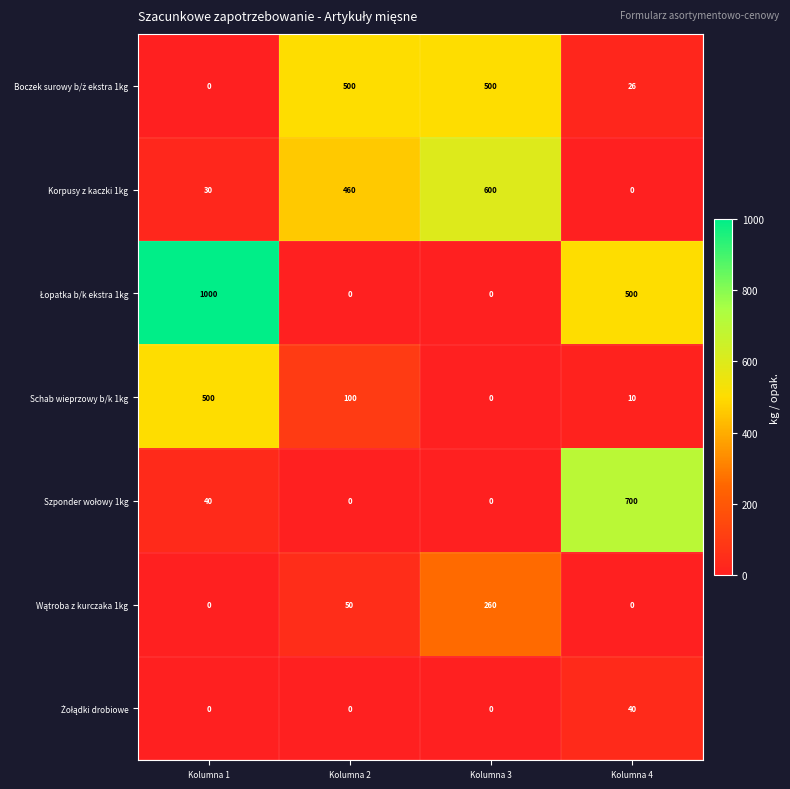

What is the difference between the highest and lowest values at Kolumna 4?

700